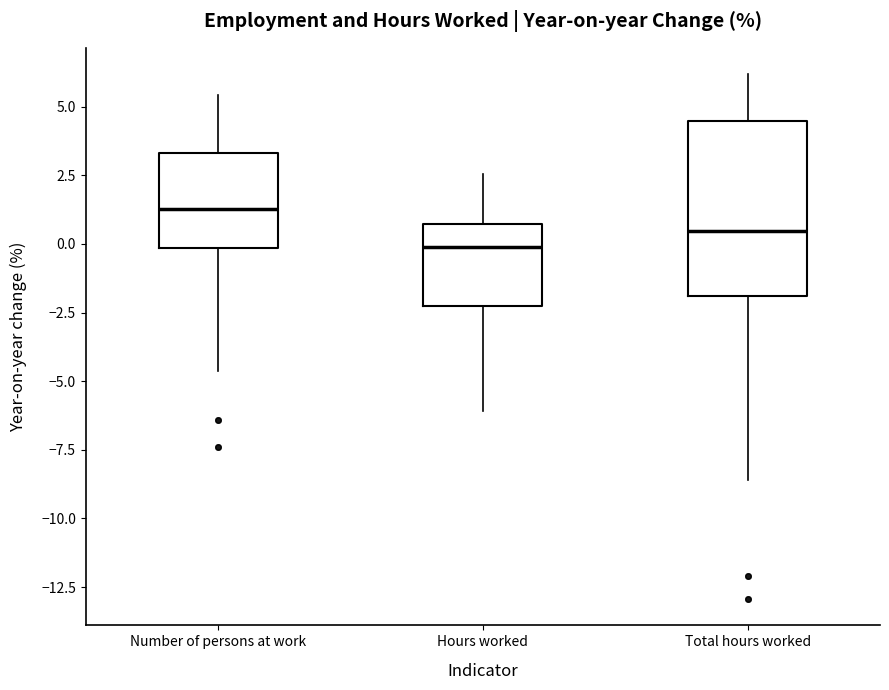

Where does the lower whisker of the box for Number of persons at work end on the y-axis? The values are not printed on the chart, so give them approximately, as read against the axis.

-4.5